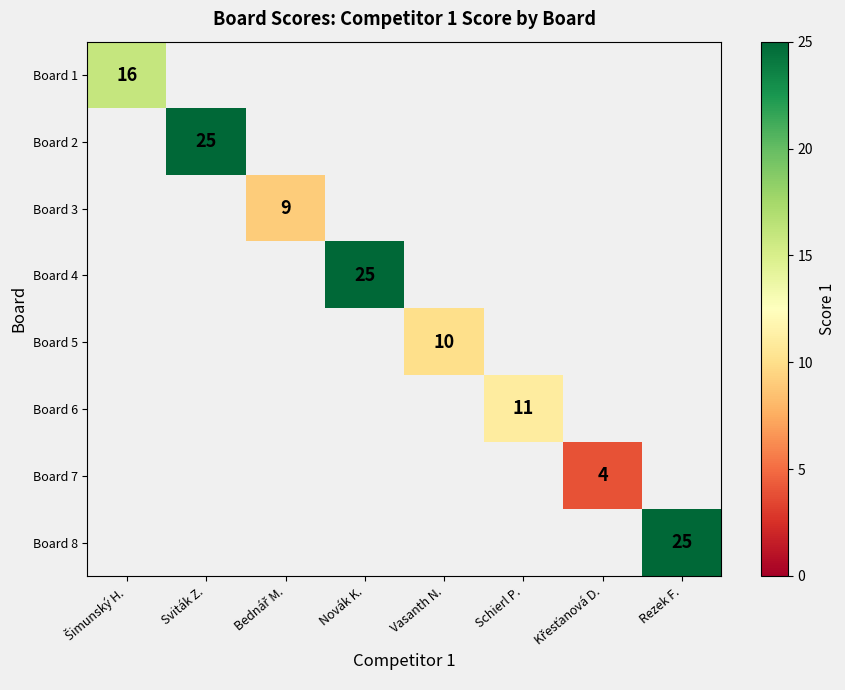

How many values in Board 8 are above zero?

1